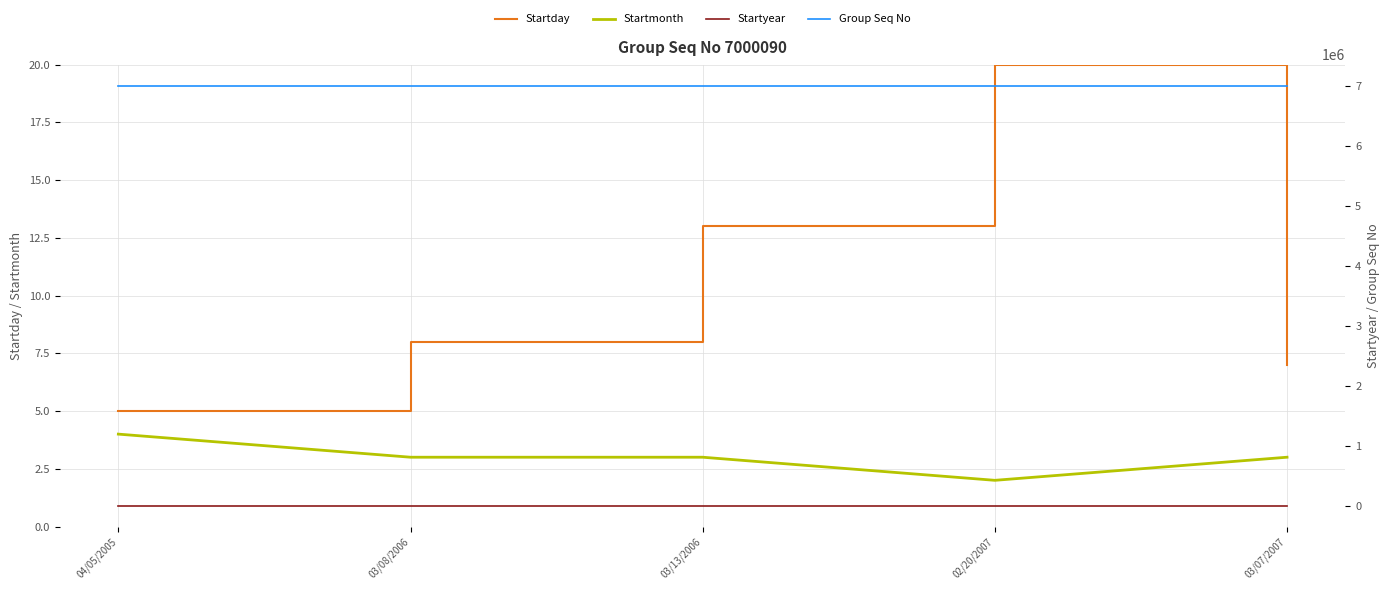

What is the difference between the maximum and second lowest values in the Startyear series?

1